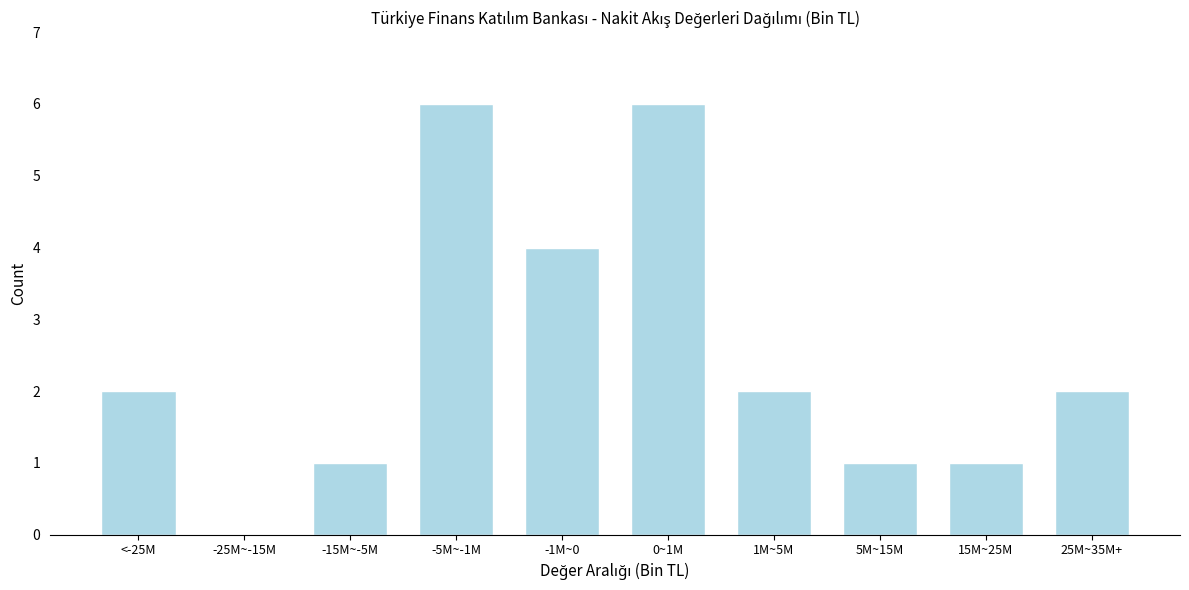

Reading left to right, extract all data points from this chart.

<-25M=2	-25M~-15M=0	-15M~-5M=1	-5M~-1M=6	-1M~0=4	0~1M=6	1M~5M=2	5M~15M=1	15M~25M=1	25M~35M+=2